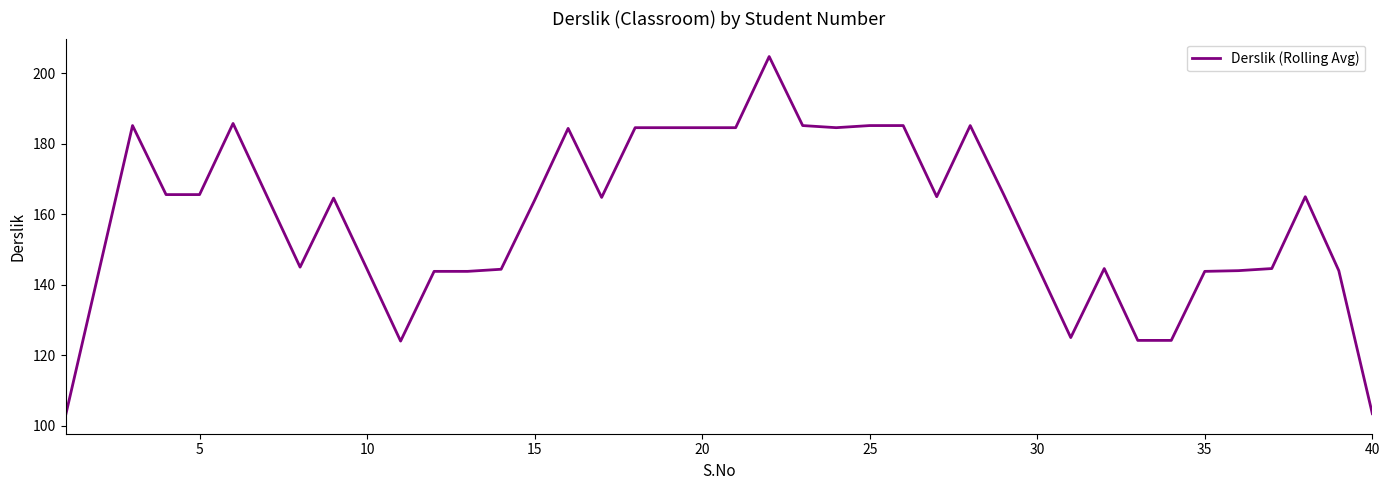

What is the difference between the maximum and minimum values?

102.0